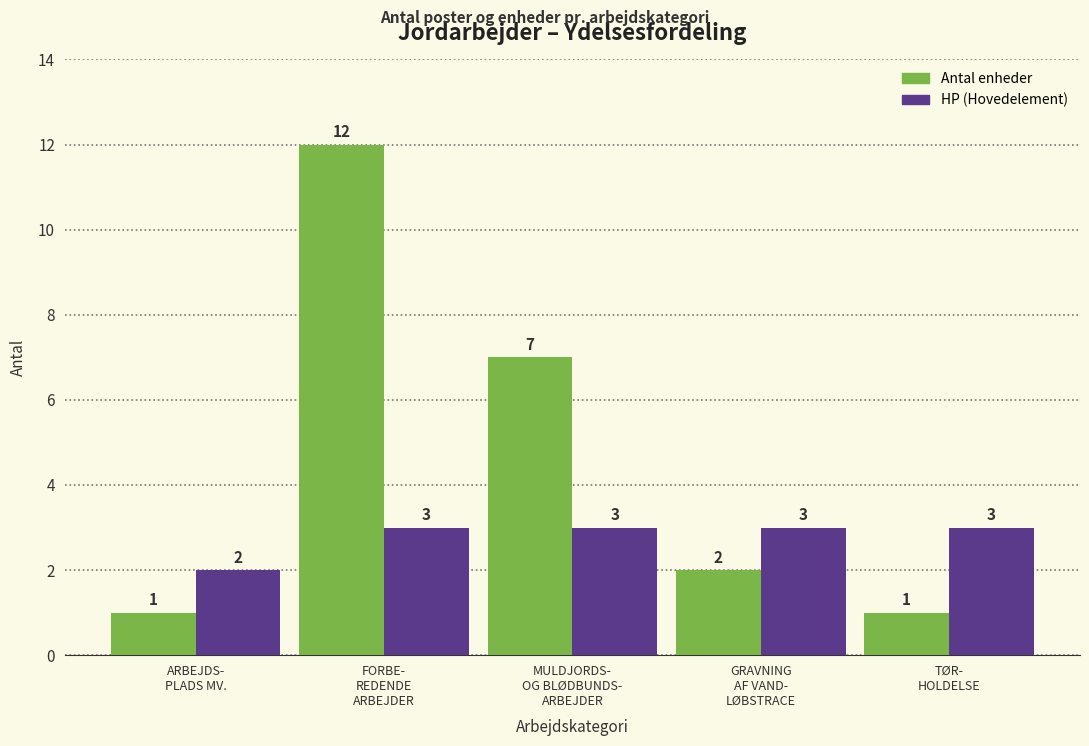

What is the total value across all series at GRAVNING
AF VAND-
LØBSTRACE?

5